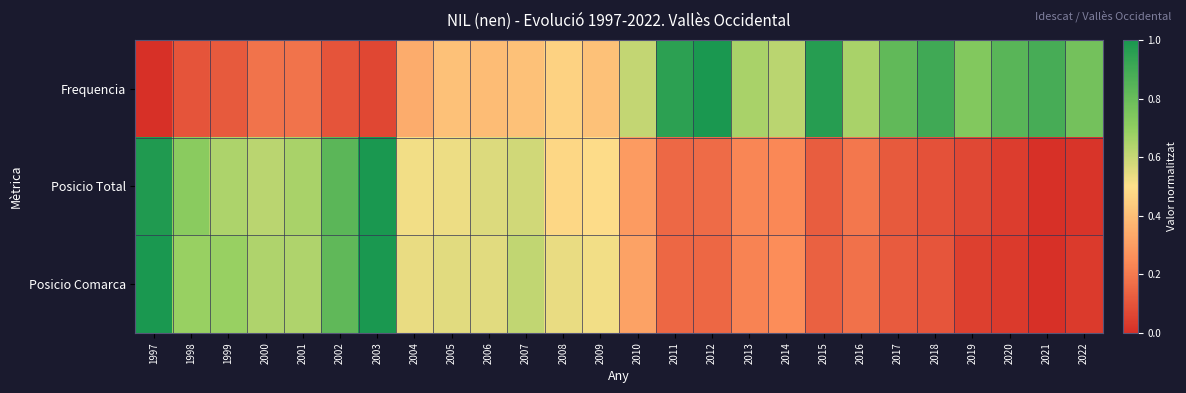

Reading left to right, extract all data points from this chart.

Frequencia: 1997=0.0	1998=0.1	1999=0.1	2000=0.2	2001=0.2	2002=0.1	2003=0.1	2004=0.3	2005=0.4	2006=0.4	2007=0.4	2008=0.5	2009=0.4	2010=0.6	2011=1.0	2012=1.0	2013=0.7	2014=0.6	2015=1.0	2016=0.7	2017=0.8	2018=0.9	2019=0.7	2020=0.8	2021=0.9	2022=0.8
Posicio Total: 1997=1.0	1998=0.7	1999=0.6	2000=0.6	2001=0.7	2002=0.8	2003=1.0	2004=0.5	2005=0.5	2006=0.6	2007=0.6	2008=0.5	2009=0.5	2010=0.3	2011=0.2	2012=0.2	2013=0.2	2014=0.2	2015=0.1	2016=0.2	2017=0.1	2018=0.1	2019=0.1	2020=0.0	2021=0.0	2022=0.0
Posicio Comarca: 1997=1.0	1998=0.7	1999=0.7	2000=0.6	2001=0.6	2002=0.8	2003=1.0	2004=0.5	2005=0.6	2006=0.6	2007=0.6	2008=0.5	2009=0.5	2010=0.3	2011=0.1	2012=0.1	2013=0.2	2014=0.3	2015=0.1	2016=0.2	2017=0.1	2018=0.1	2019=0.0	2020=0.0	2021=0.0	2022=0.0